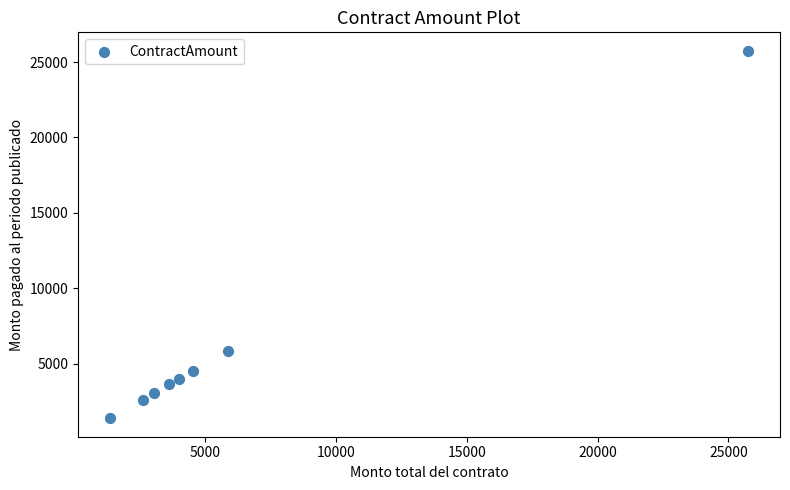

What Y value in the scatter plot is closest to 13557?

5863.1